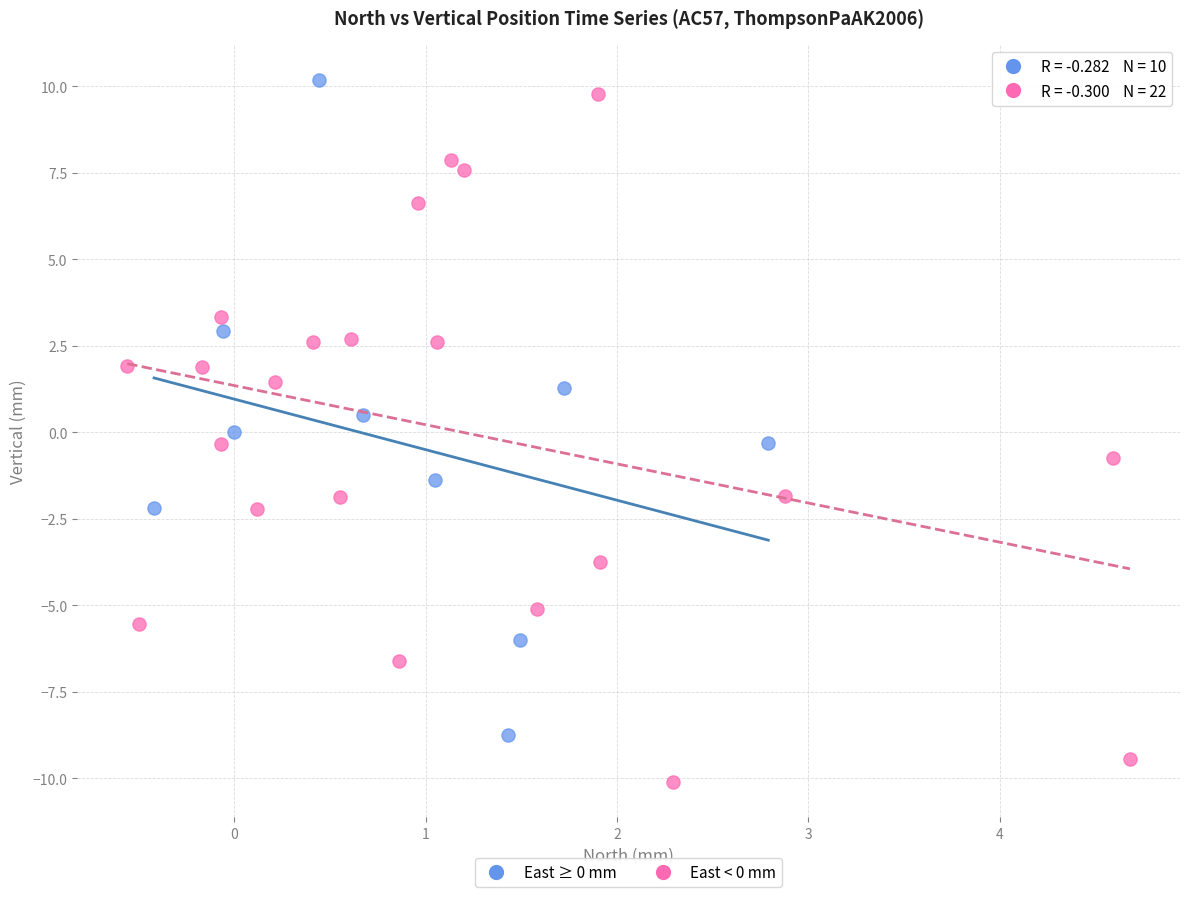

What are all the series names shown in the legend?

East ≥ 0 mm, East < 0 mm